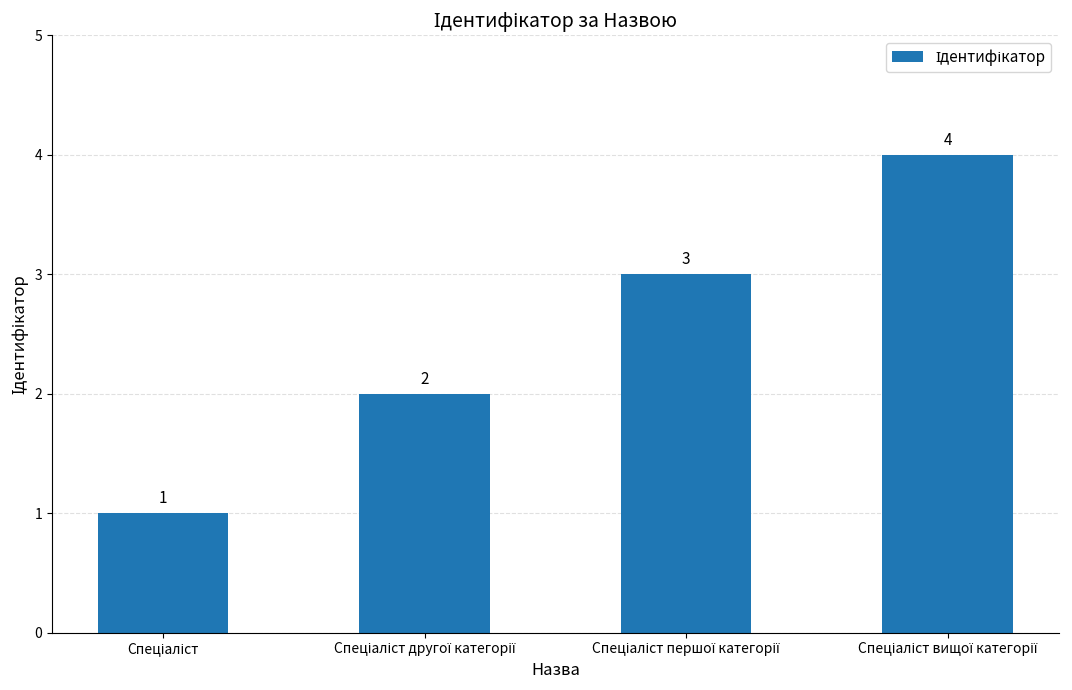

Reading left to right, transcribe all the data shown in this chart.

1	2	3	4